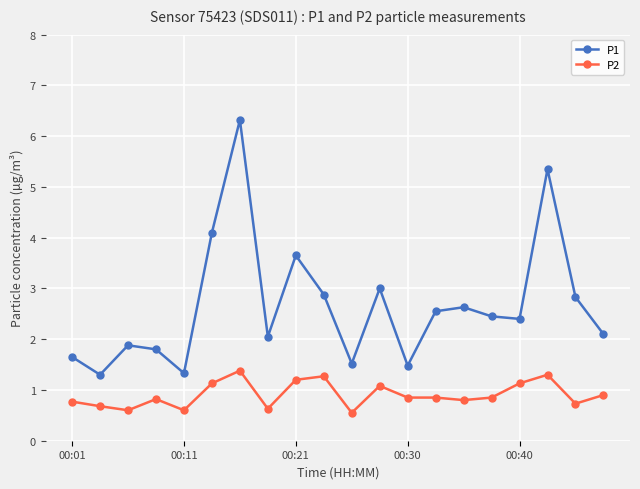

True or false: P2 and P1 cross at least once.

False